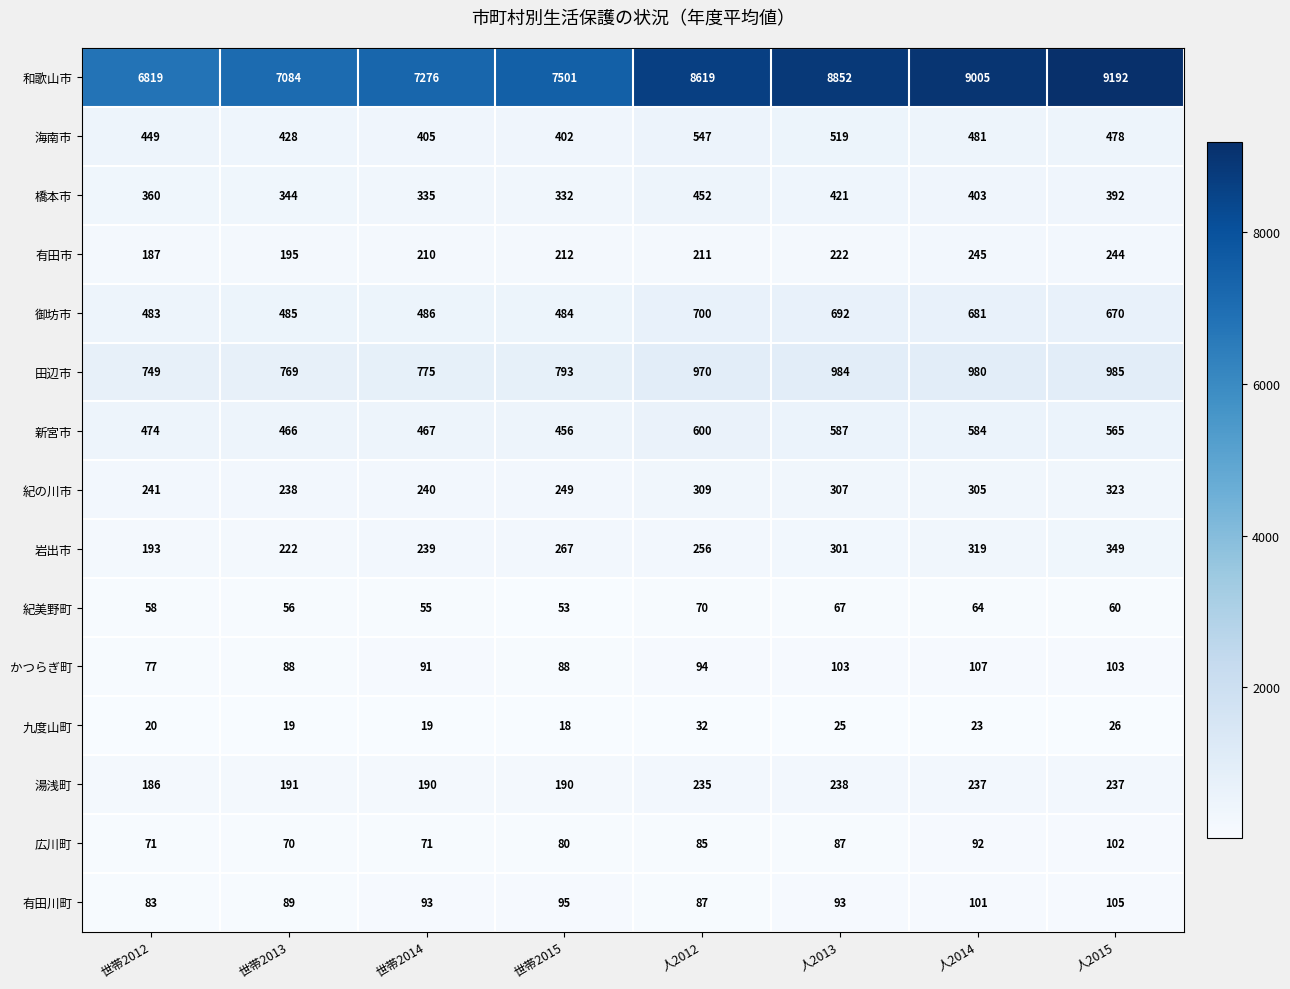

What is the difference between the 岩出市 values at 人2015 and 世帯2014?

110